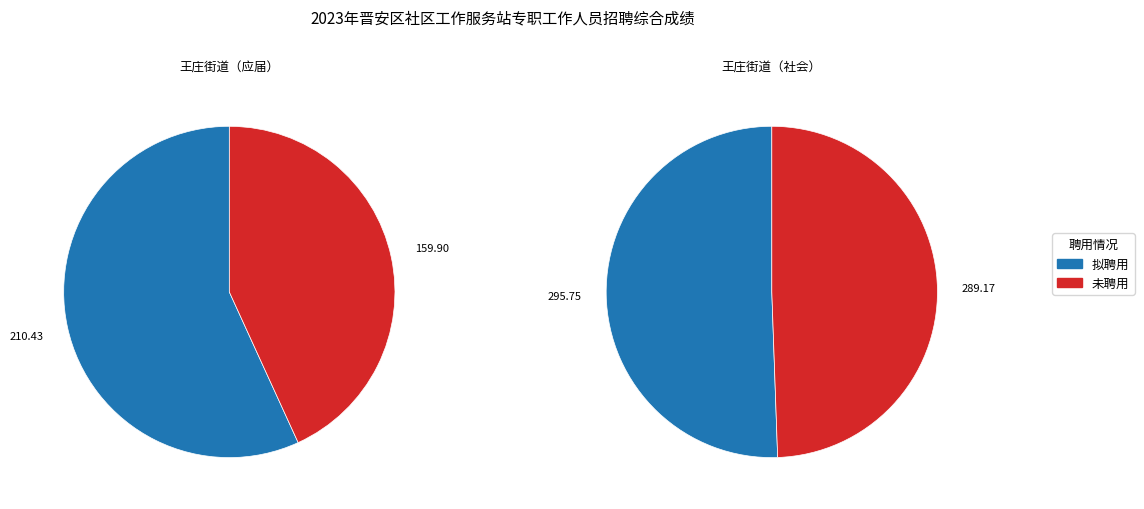

Between 238120499 and 238120454, which is larger?

238120499